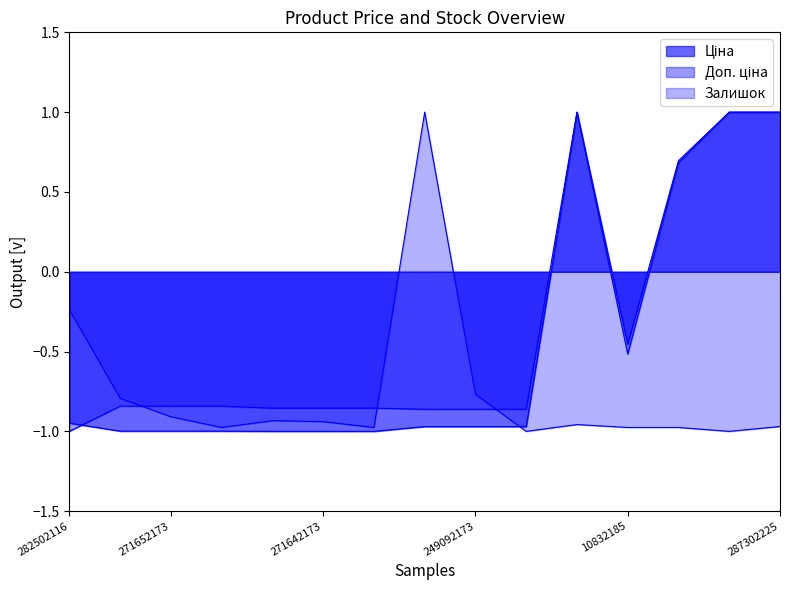

What is the sum of the Доп. ціна values at 271642172 and 271652172?

-1.7